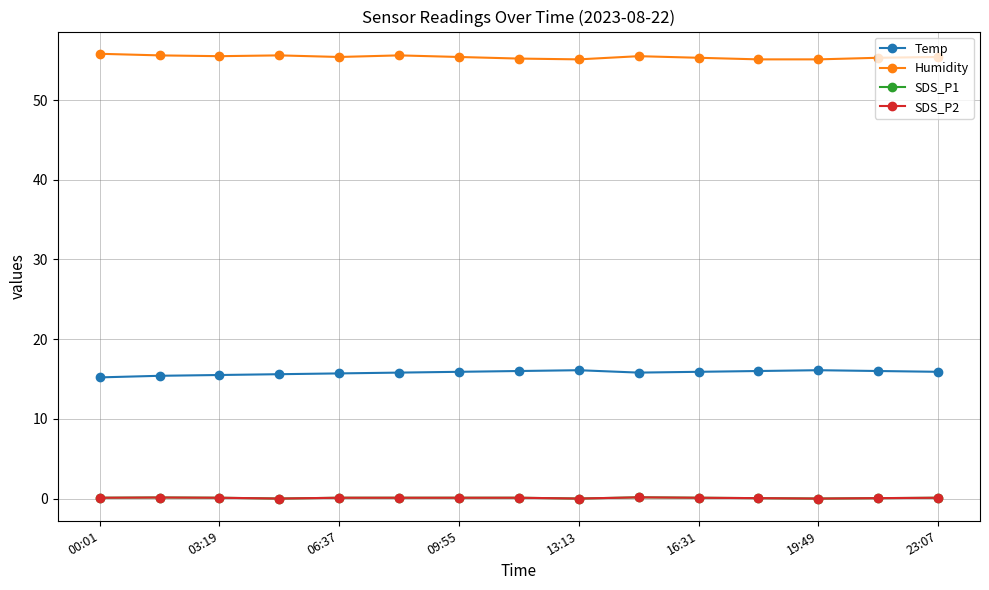

How many interior local valleys does the SDS_P1 series have?

3